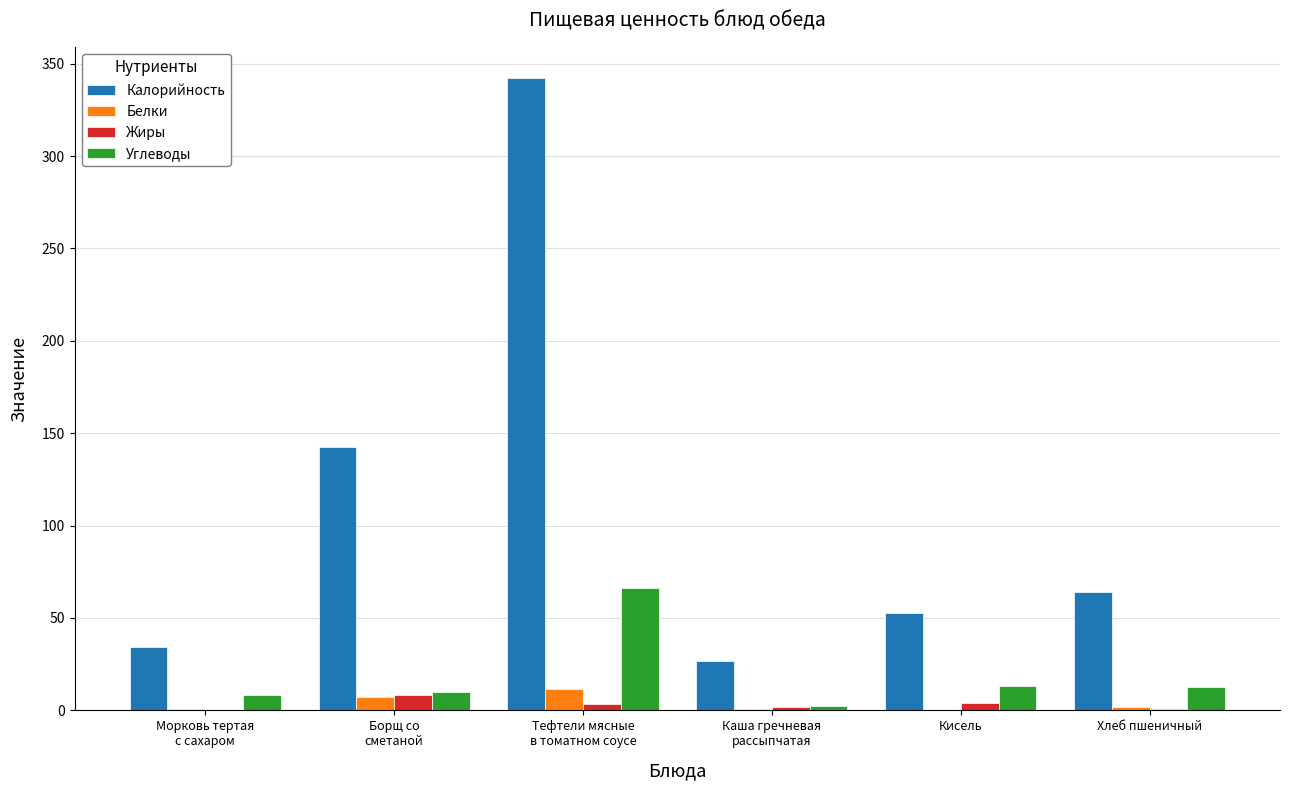

How many groups of bars are there?

6